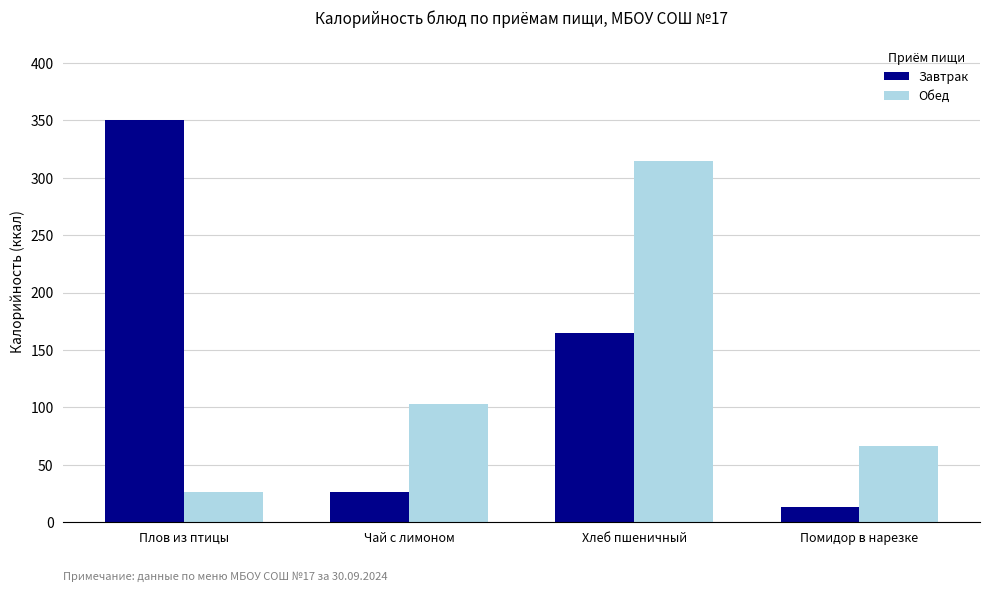

What is the value of the Обед bar at the 4th from the left?

66